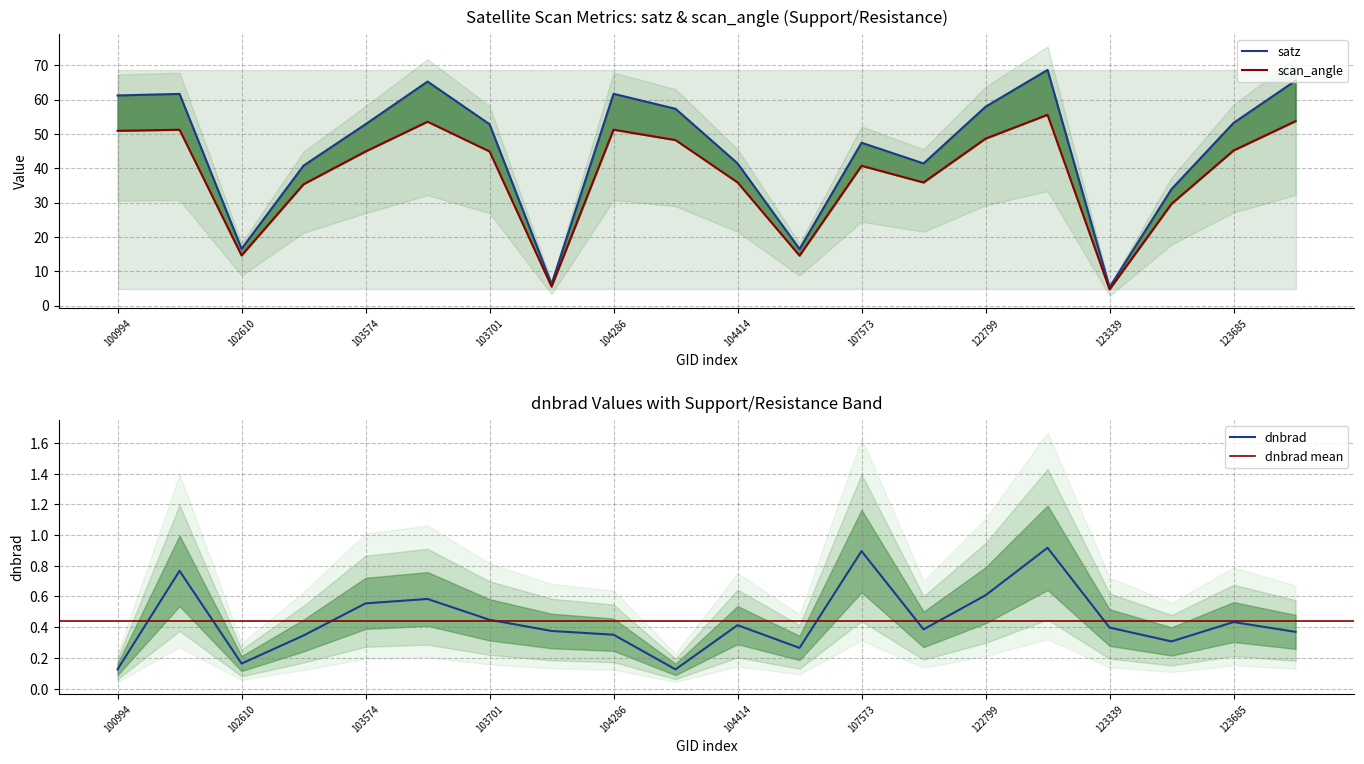

True or false: scan_angle and dnbrad intersect in this chart.

False